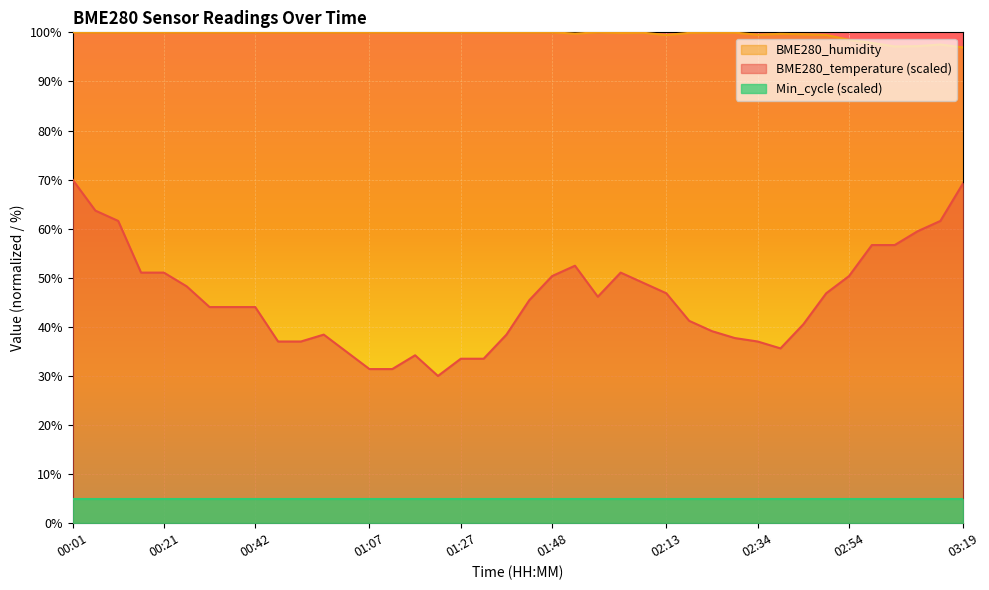

At which category does the chart reach its minimum across all series?

01:22